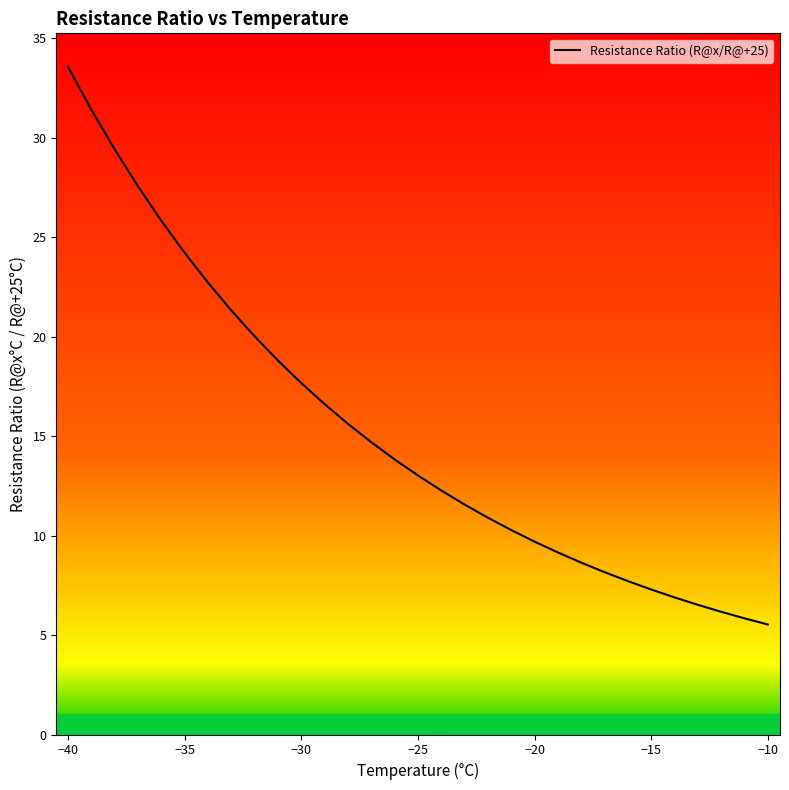

What is the difference between the maximum and minimum values?

28.0